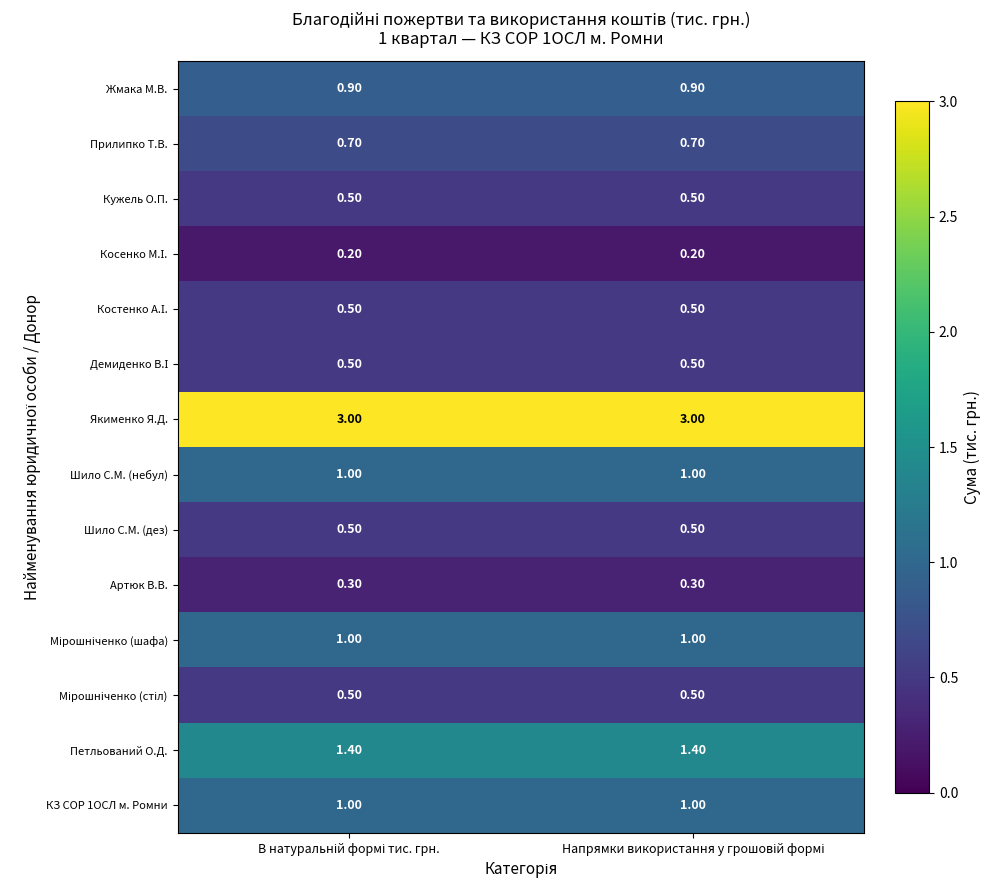

At how many categories does at least one series exceed 2?

2